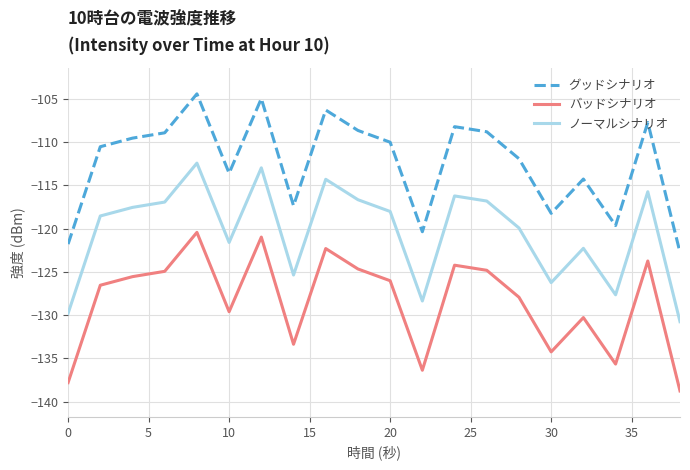

What is the lowest value of the バッドシナリオ series?

-138.8